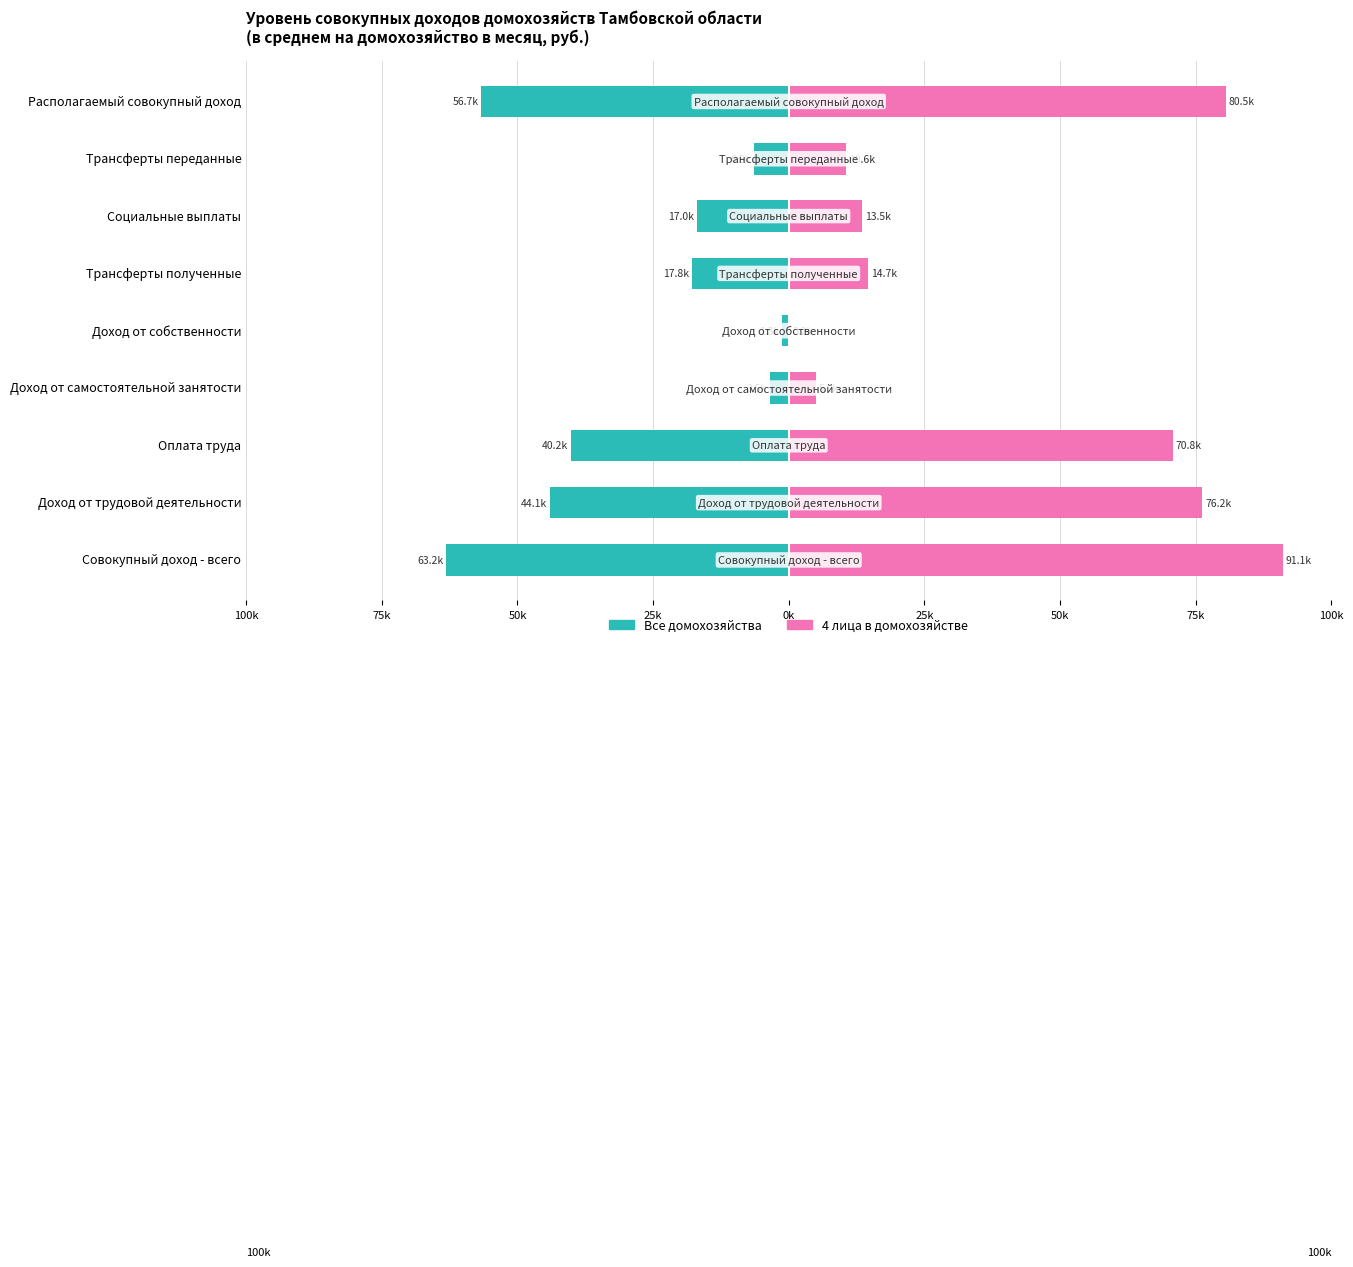

How many data points in Все домохозяйства are above -17806?

4